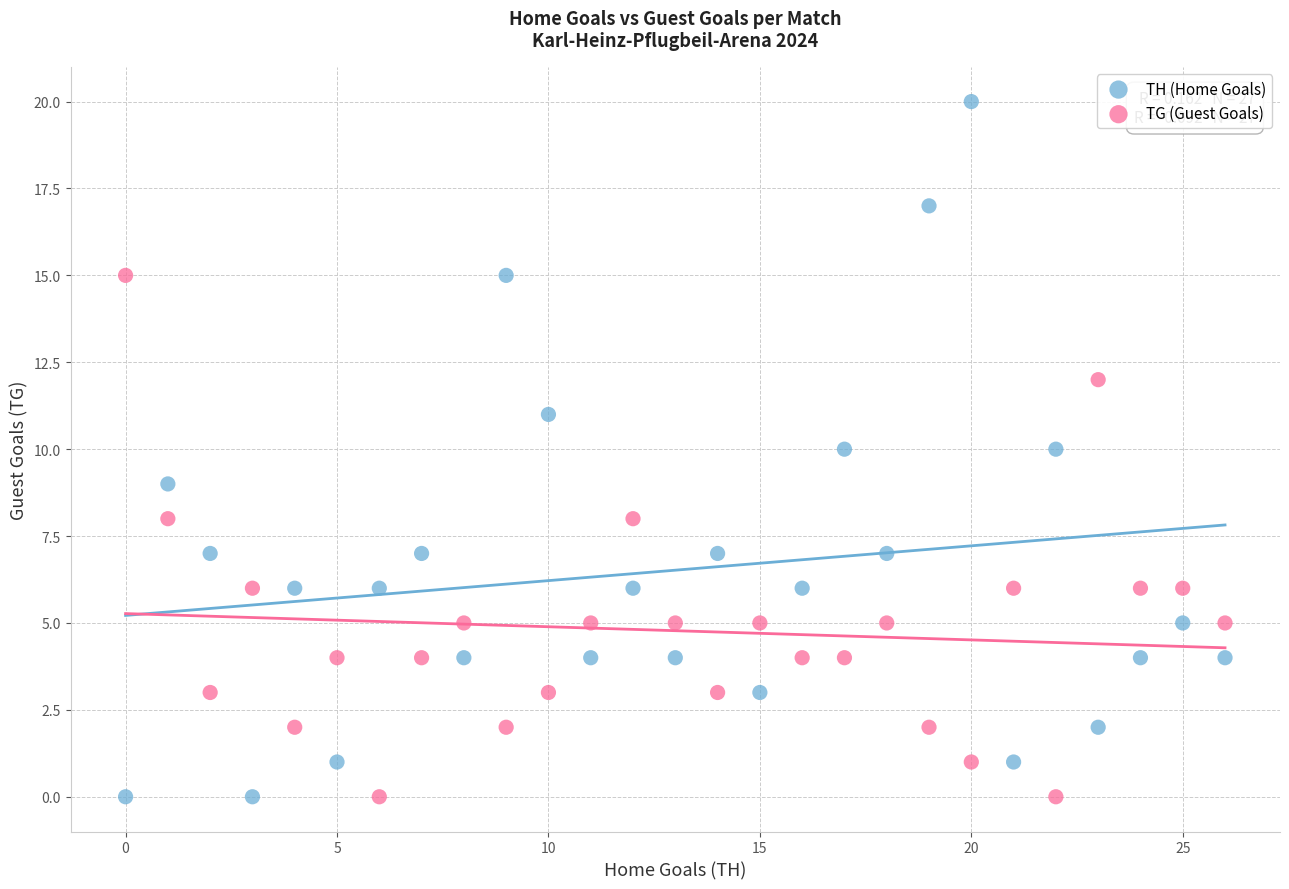

Across all data points, what is the range of Y values (max minus min)?

20